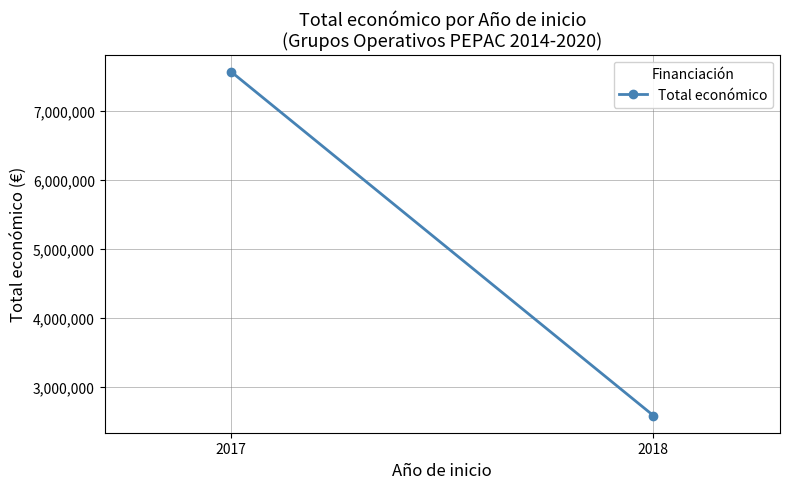

How many data points are less than 7571083?

1